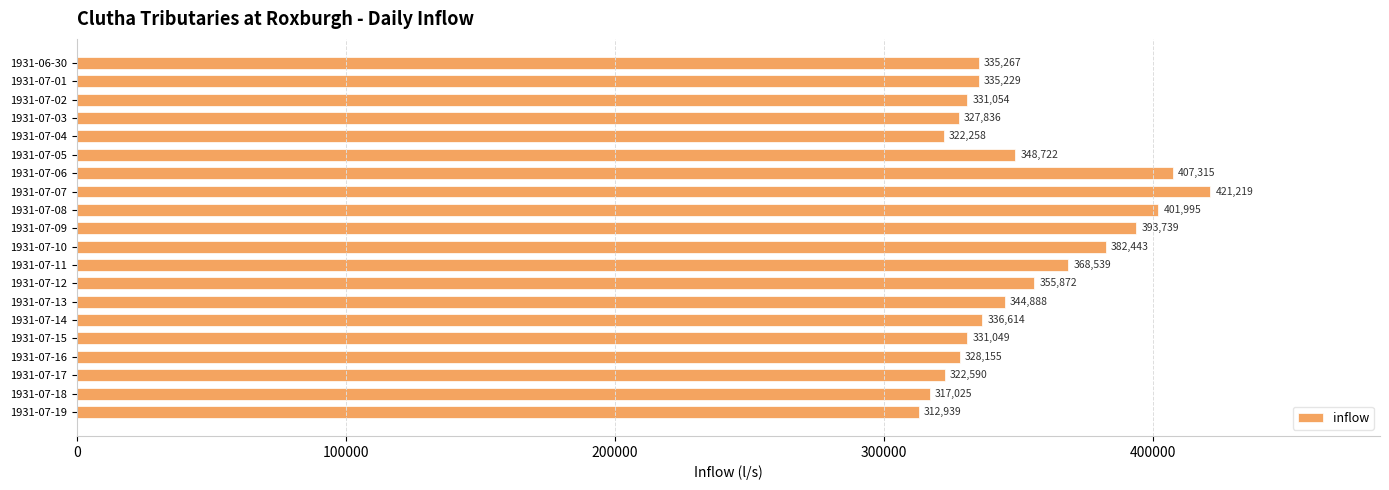

What is the change in value from 1931-07-02 to 1931-07-08?

+70941